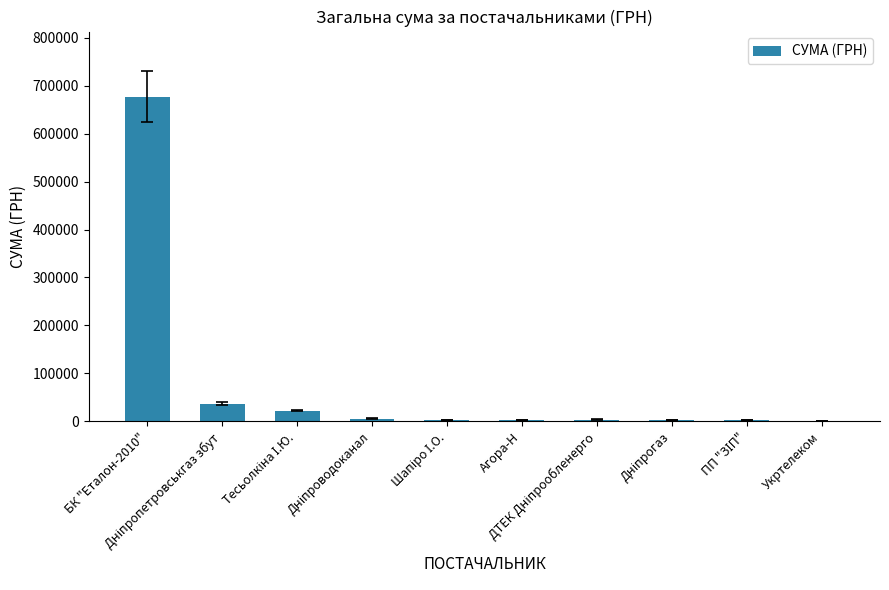

What is the sum of all values?

756667.0